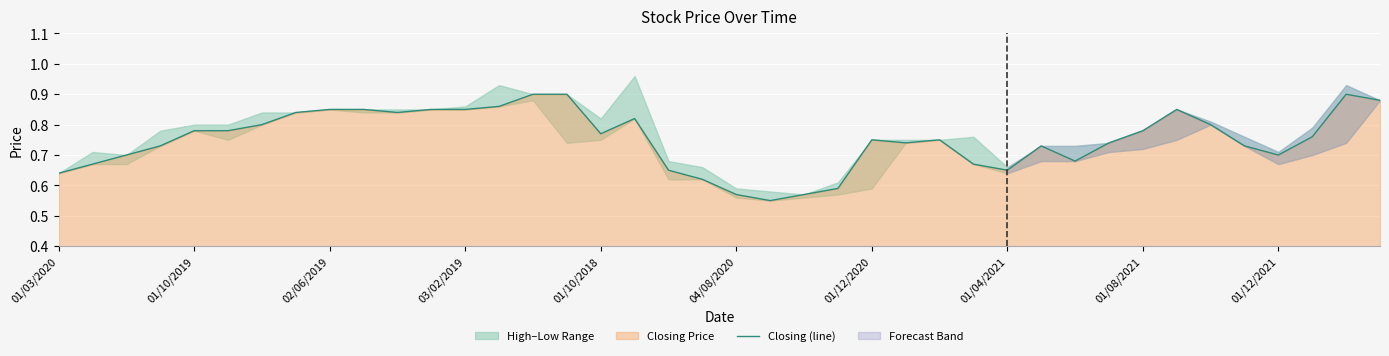

What is the average value?

0.8